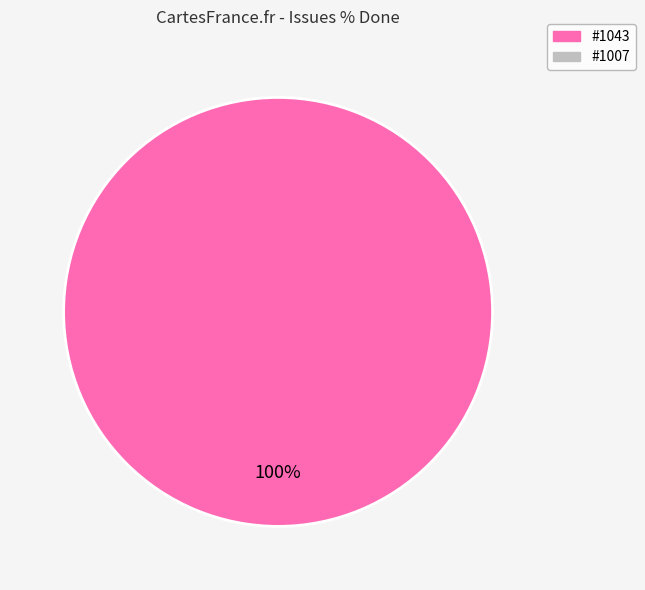

How many slices are in this pie chart?

1